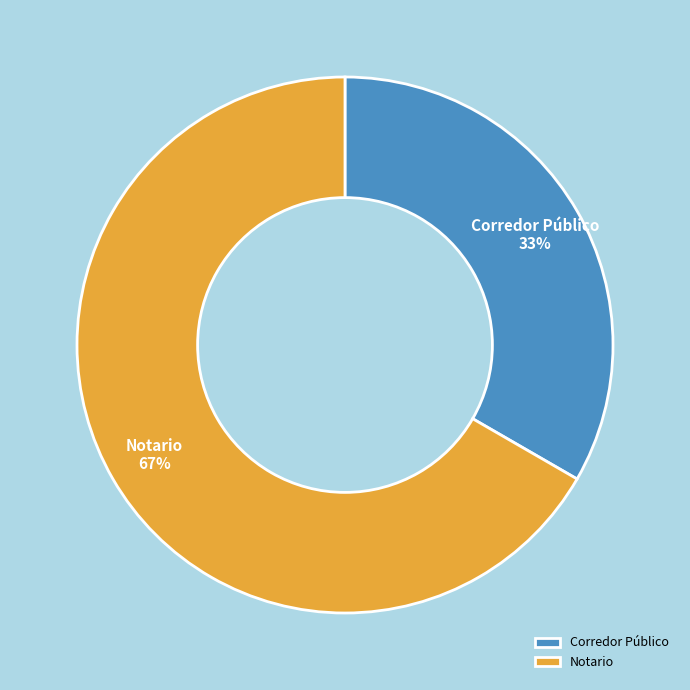

Which category accounts for the majority?

Notario